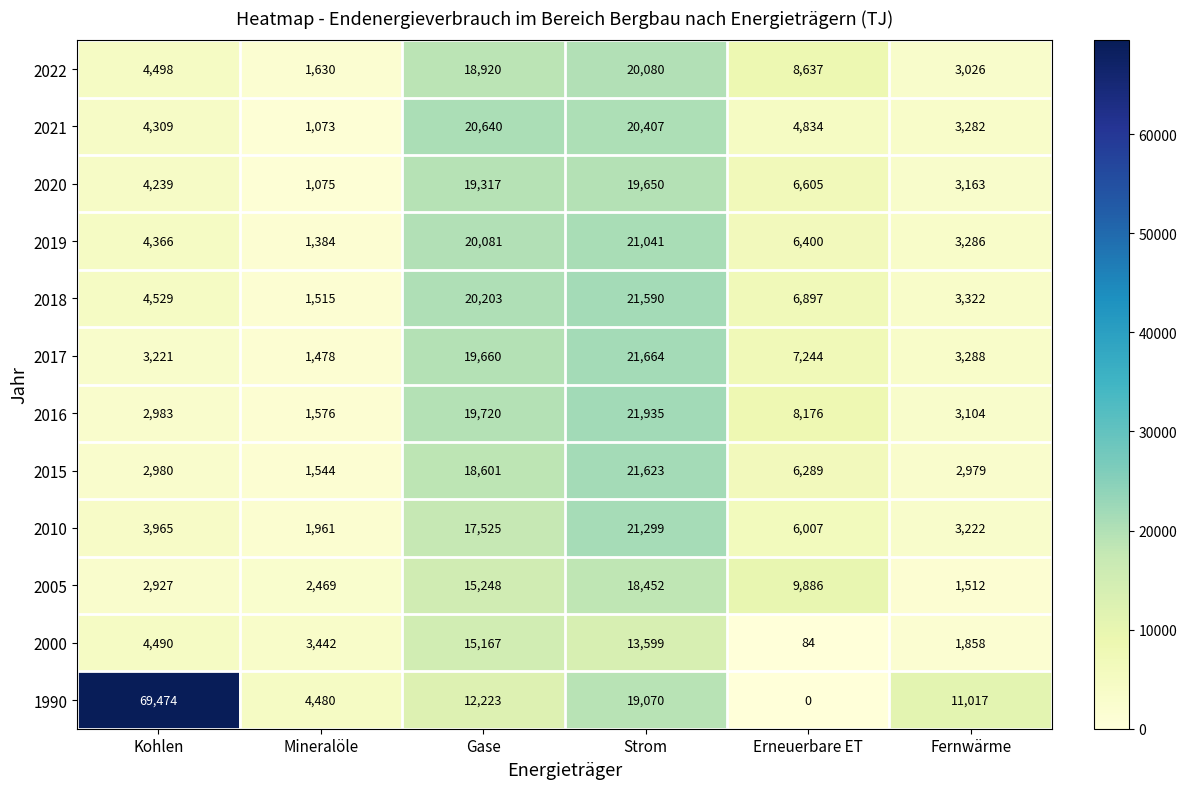

At which category is the sum across all series the highest?

Strom